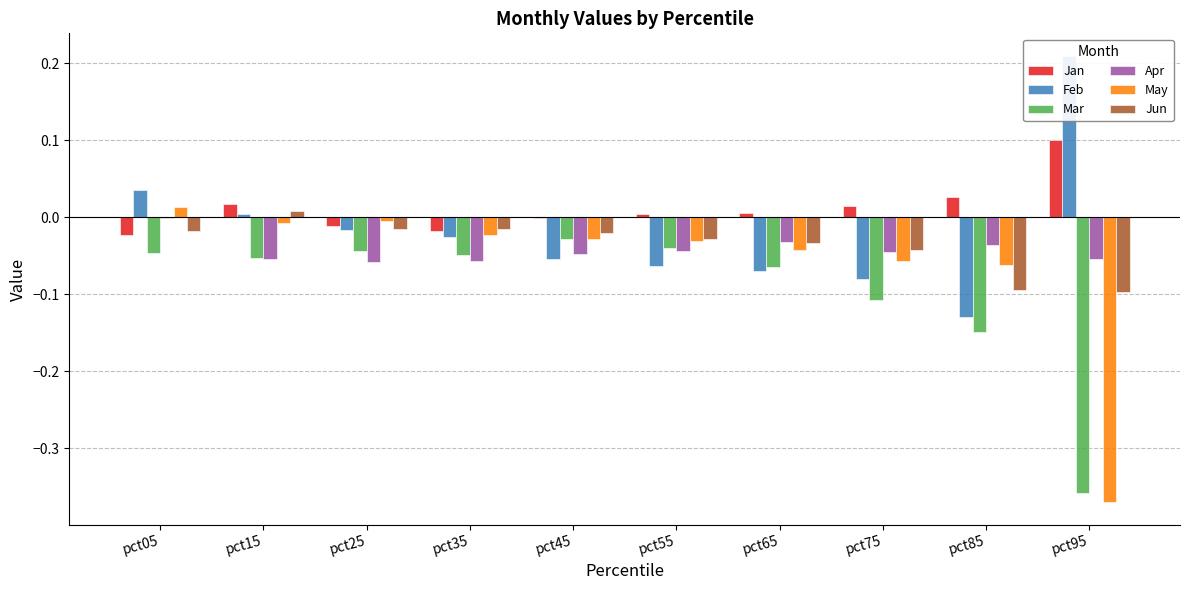

Rank the categories by Feb value from lowest to highest.

pct85, pct75, pct65, pct55, pct45, pct35, pct25, pct15, pct05, pct95